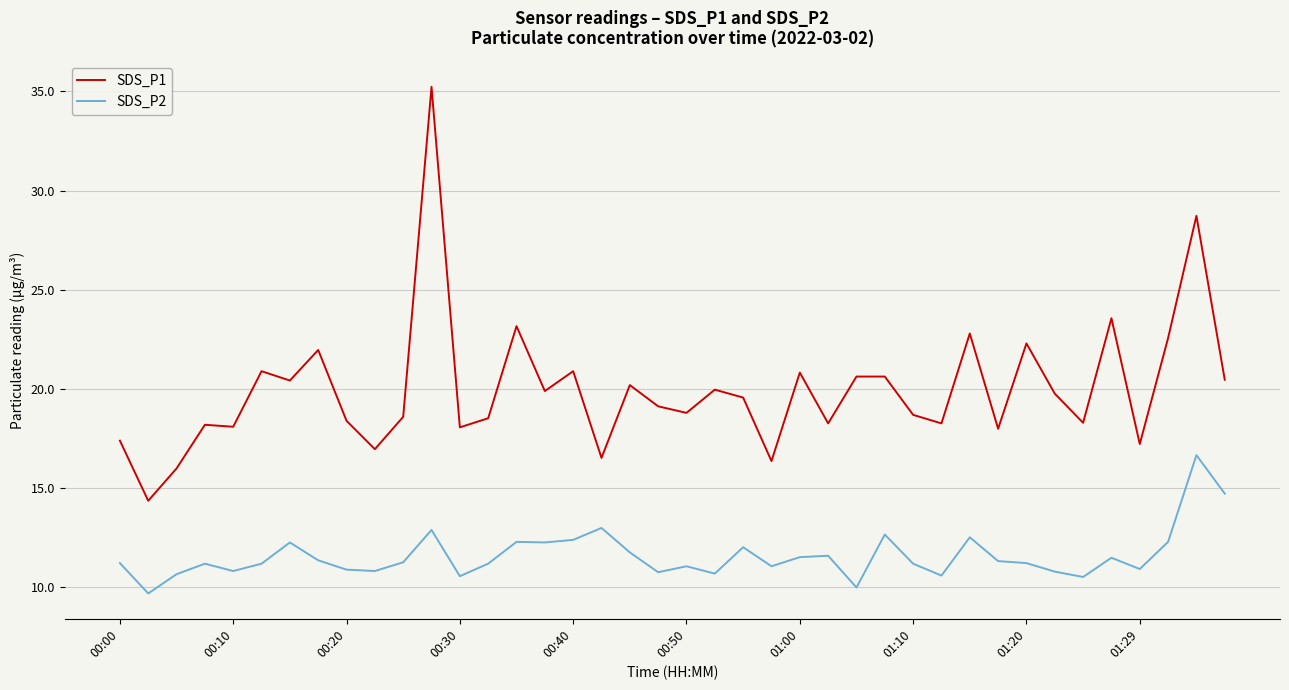

How many lines are shown in the chart?

2